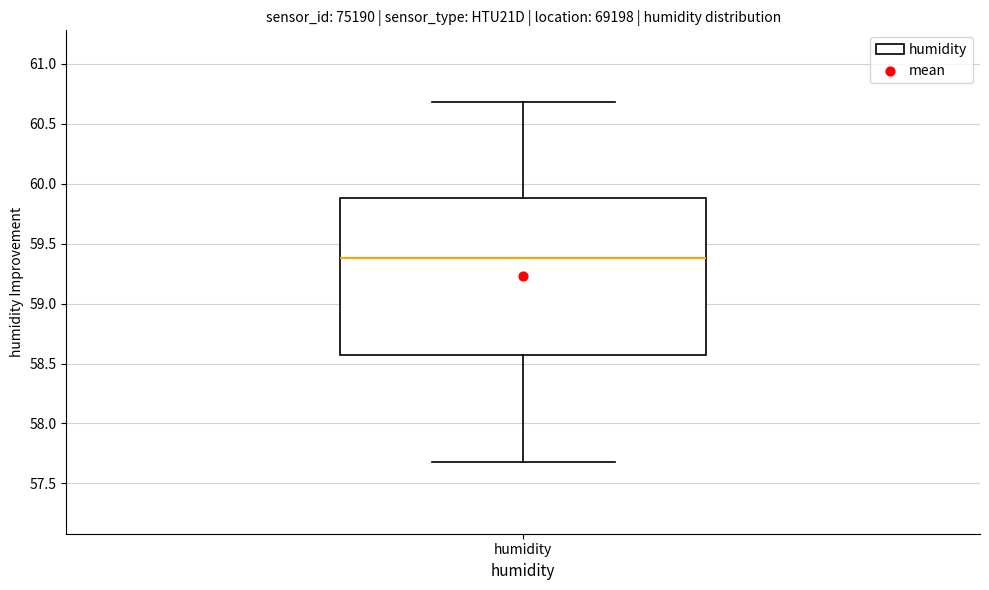

Read this box plot against the y-axis: the position of the median line, the range covered by the box, and the ends of both whiskers. The values are not printed on the chart, so give them approximately, as read against the axis.

median 59.40, box 58.55 to 59.90, whiskers 57.70 to 60.70